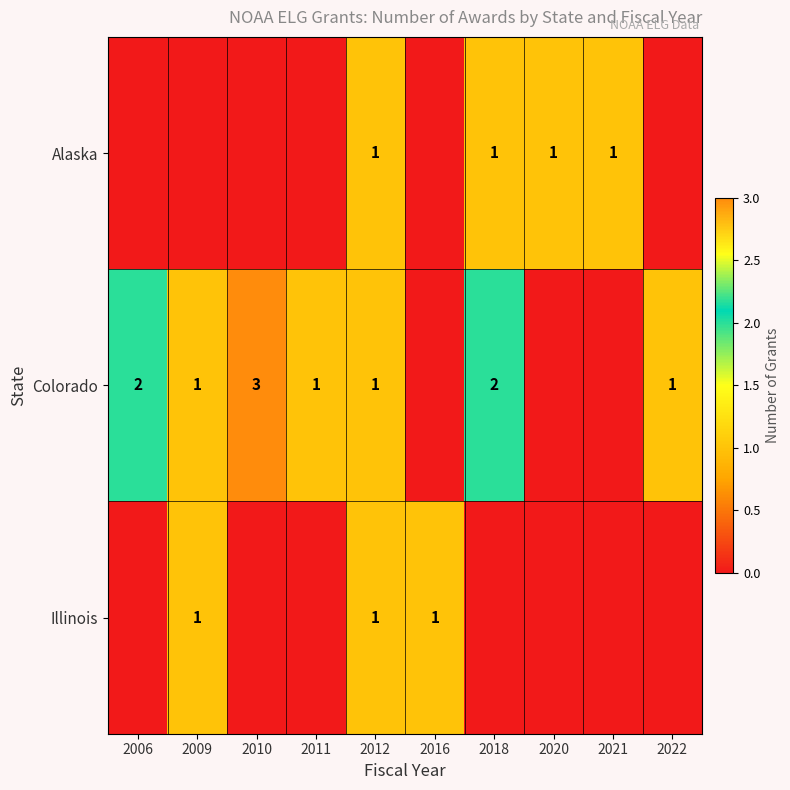

What is the spread (max minus min) of values at 2011?

1